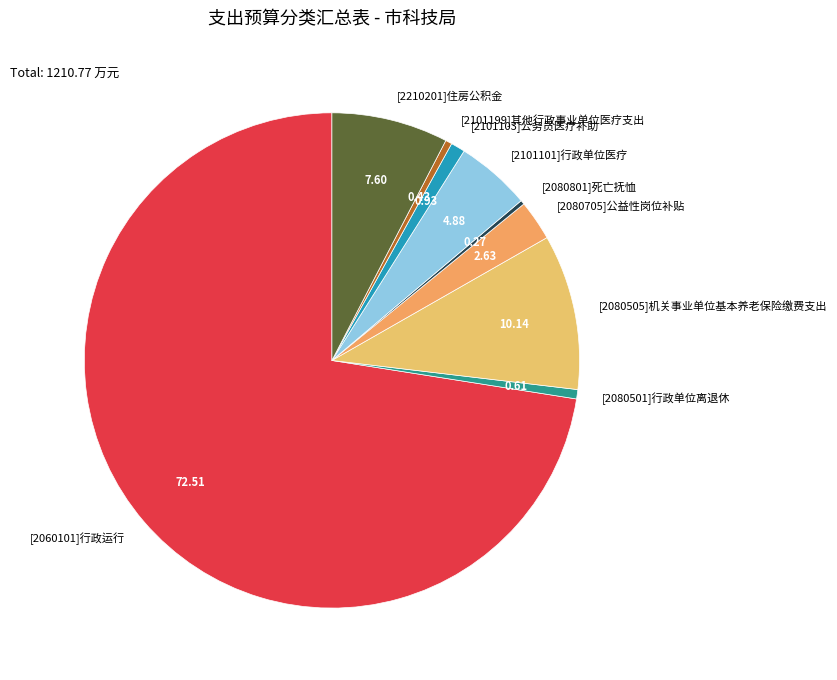

Do [2101199]其他行政事业单位医疗支出 and [2060101]行政运行 together represent more than half of the pie?

Yes